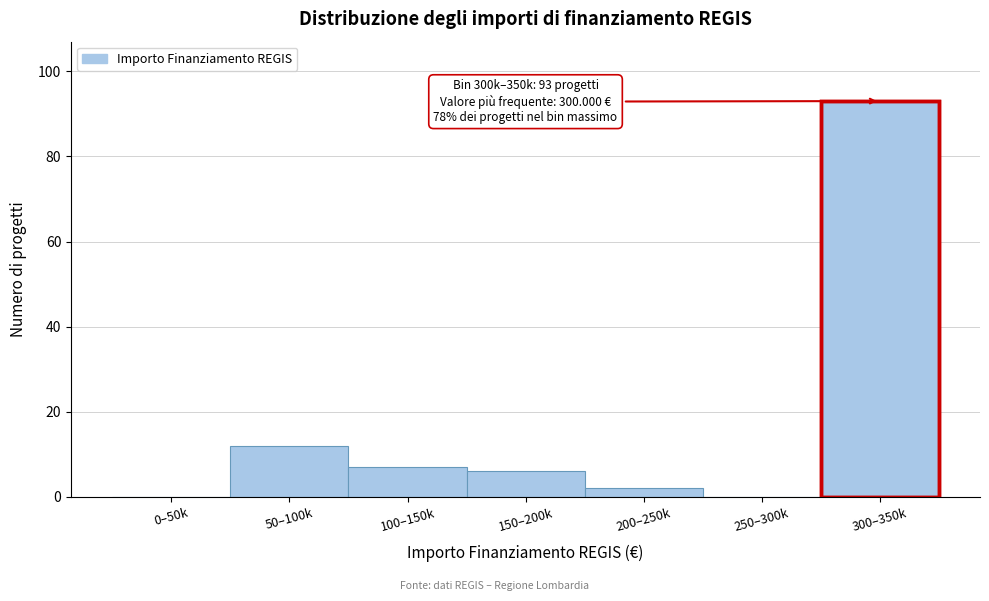

Reading left to right, transcribe all the data shown in this chart.

0–50k=0	50–100k=12	100–150k=7	150–200k=6	200–250k=2	250–300k=0	300–350k=93